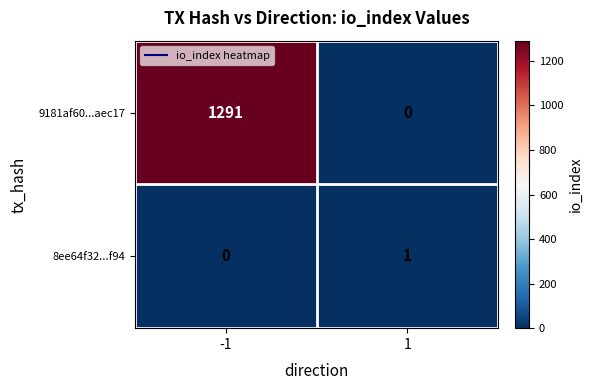

List the labels in order of 8ee64f32...f94 value, smallest first.

-1, 1